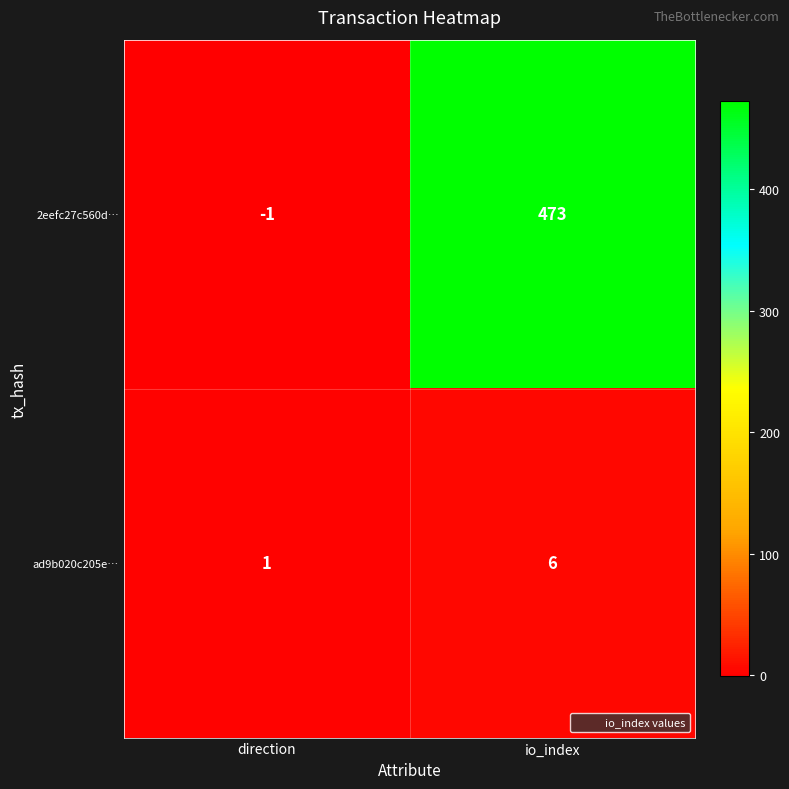

At which label is ad9b020c205e… closest to 3?

direction